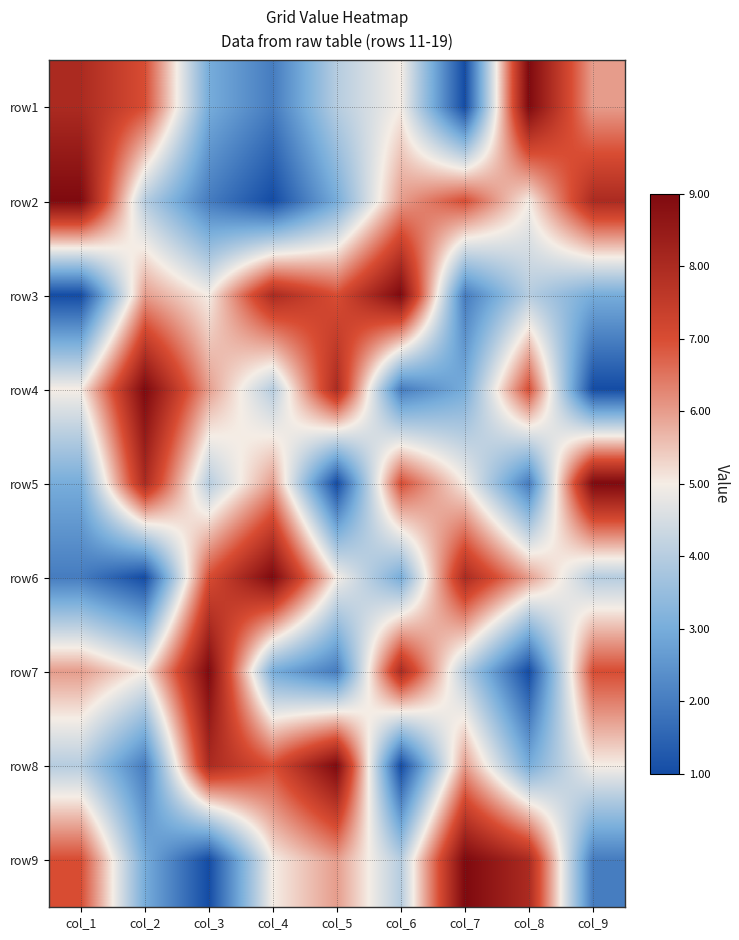

Reading left to right, transcribe all the data shown in this chart.

row1: col_1=8	col_2=7	col_3=3	col_4=2	col_5=4	col_6=5	col_7=1	col_8=9	col_9=6
row2: col_1=9	col_2=4	col_3=2	col_4=1	col_5=3	col_6=6	col_7=7	col_8=5	col_9=8
row3: col_1=1	col_2=6	col_3=5	col_4=8	col_5=7	col_6=9	col_7=2	col_8=4	col_9=3
row4: col_1=5	col_2=9	col_3=6	col_4=4	col_5=8	col_6=2	col_7=3	col_8=7	col_9=1
row5: col_1=3	col_2=8	col_3=4	col_4=6	col_5=1	col_6=7	col_7=5	col_8=2	col_9=9
row6: col_1=2	col_2=1	col_3=7	col_4=9	col_5=5	col_6=3	col_7=8	col_8=6	col_9=4
row7: col_1=6	col_2=5	col_3=9	col_4=3	col_5=2	col_6=8	col_7=4	col_8=1	col_9=7
row8: col_1=4	col_2=2	col_3=8	col_4=7	col_5=9	col_6=1	col_7=6	col_8=3	col_9=5
row9: col_1=7	col_2=3	col_3=1	col_4=5	col_5=6	col_6=4	col_7=9	col_8=8	col_9=2